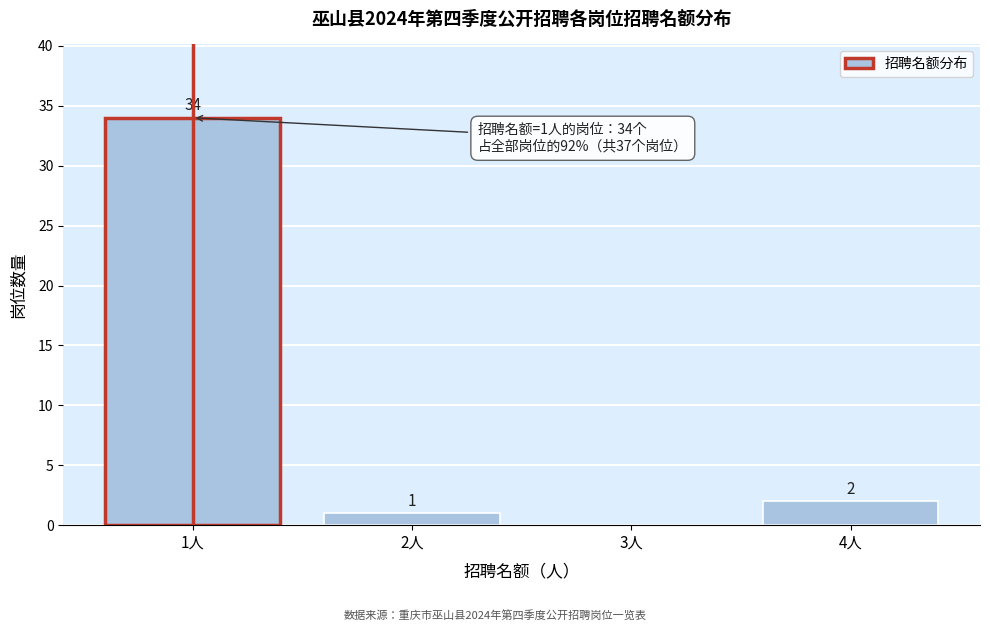

Over which range of the x-axis is the bar tallest?

0.5 to 1.5